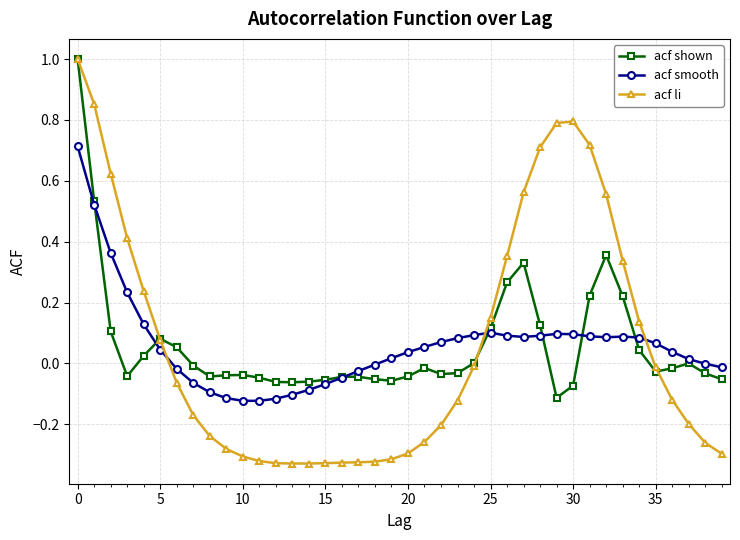

What is the maximum value for acf li?

1.0